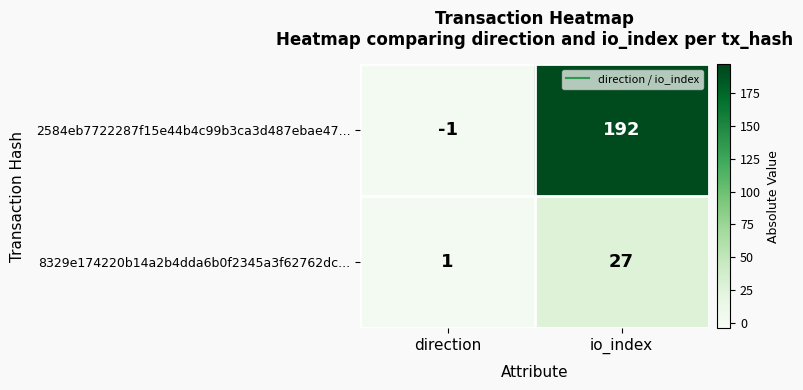

Reading right to left, list all the values displayed in this chart.

2584eb7722287f15e44b4c99b3ca3d487ebae47...: 192	-1
8329e174220b14a2b4dda6b0f2345a3f62762dc...: 27	1